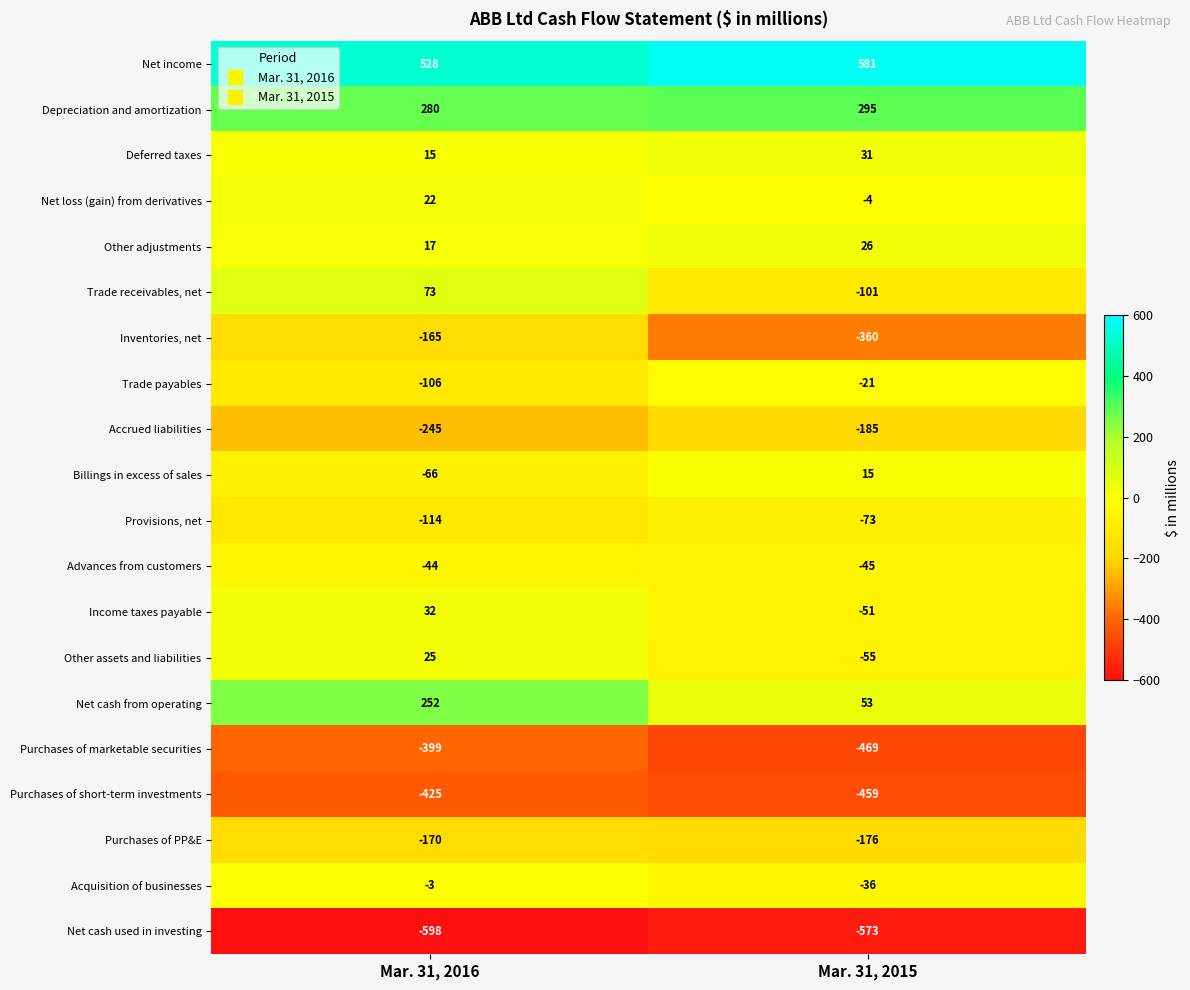

What is the difference between the Inventories, net values at Mar. 31, 2015 and Mar. 31, 2016?

195